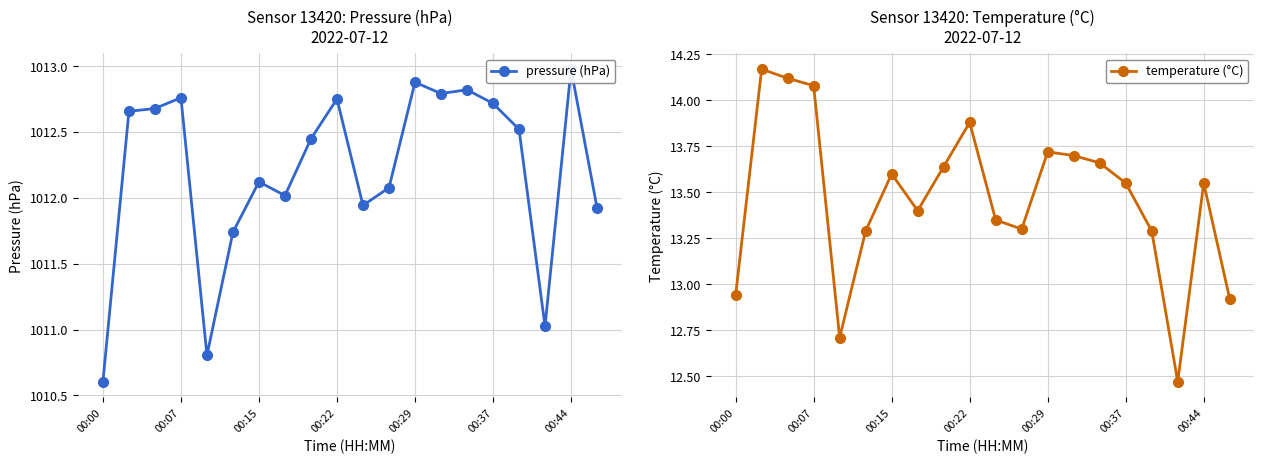

At how many categories does at least one series exceed 500?

20